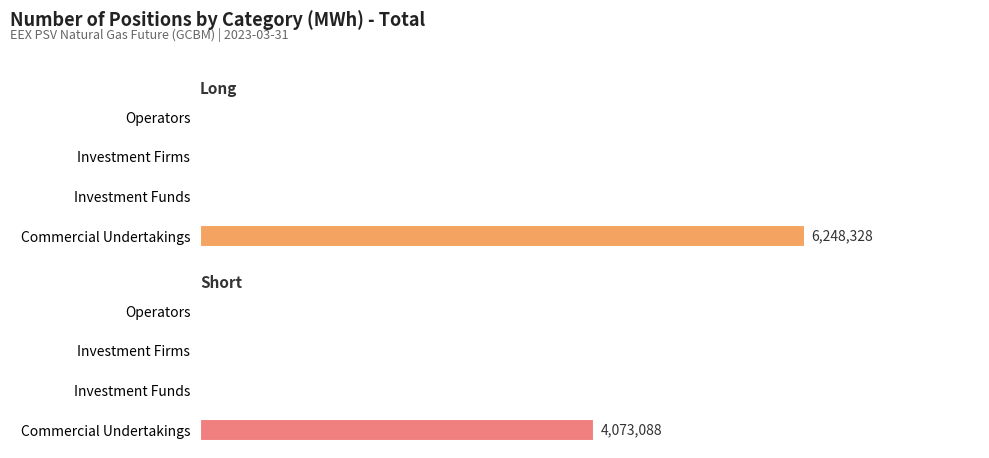

What is the difference between the maximum and minimum values in the Short series?

4073088